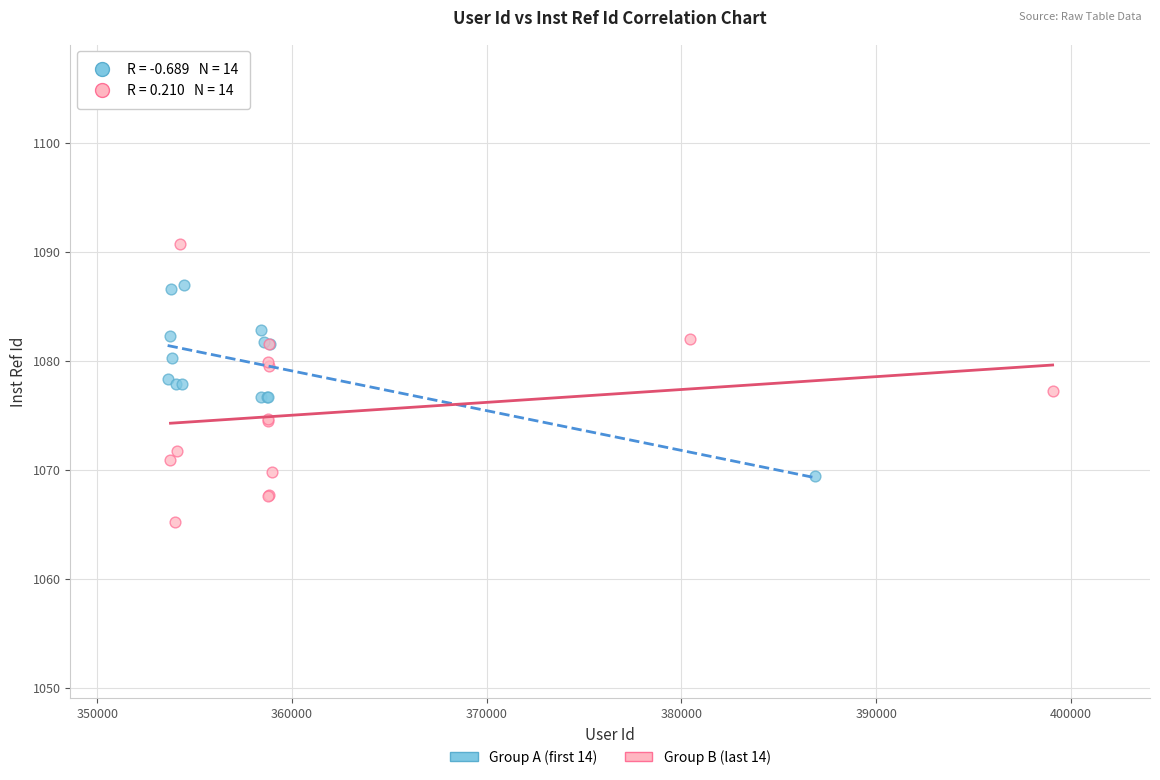

Which series reaches the minimum Y coordinate?

Group B (last 14)